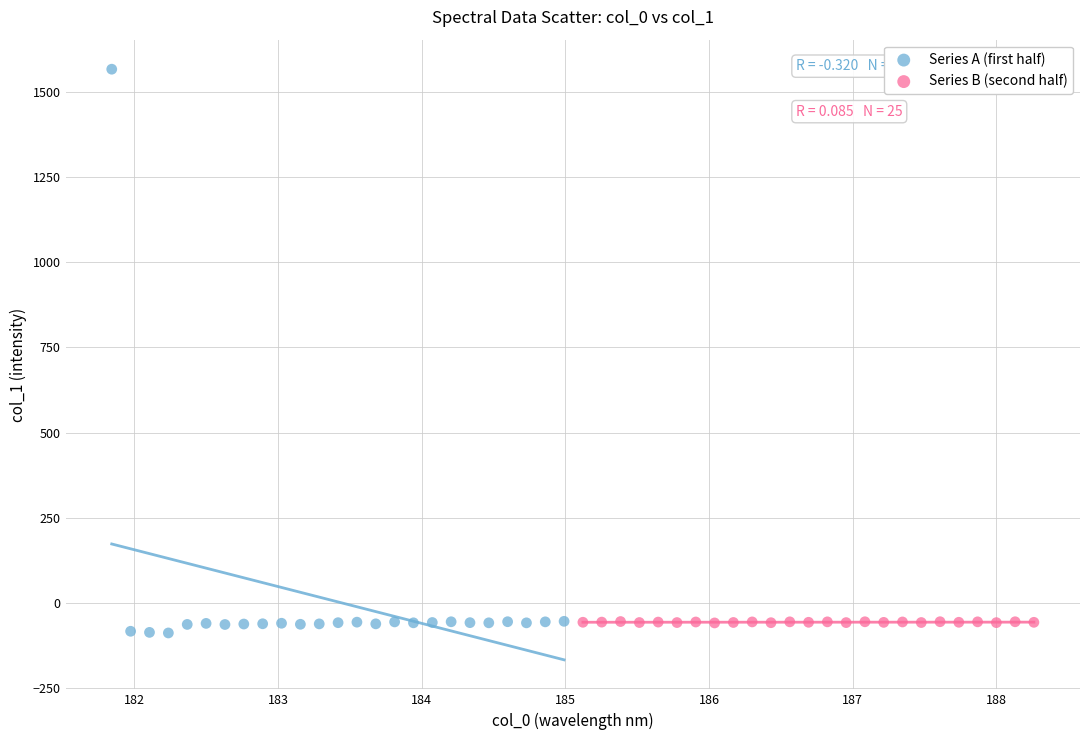

Which series contains the lowest Y value?

Series A (first half)